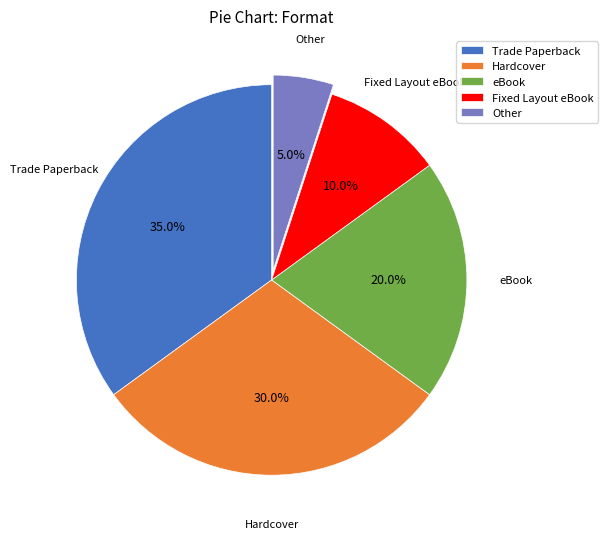

What is the ratio of the value at Fixed Layout eBook to the value at Trade Paperback?

0.3